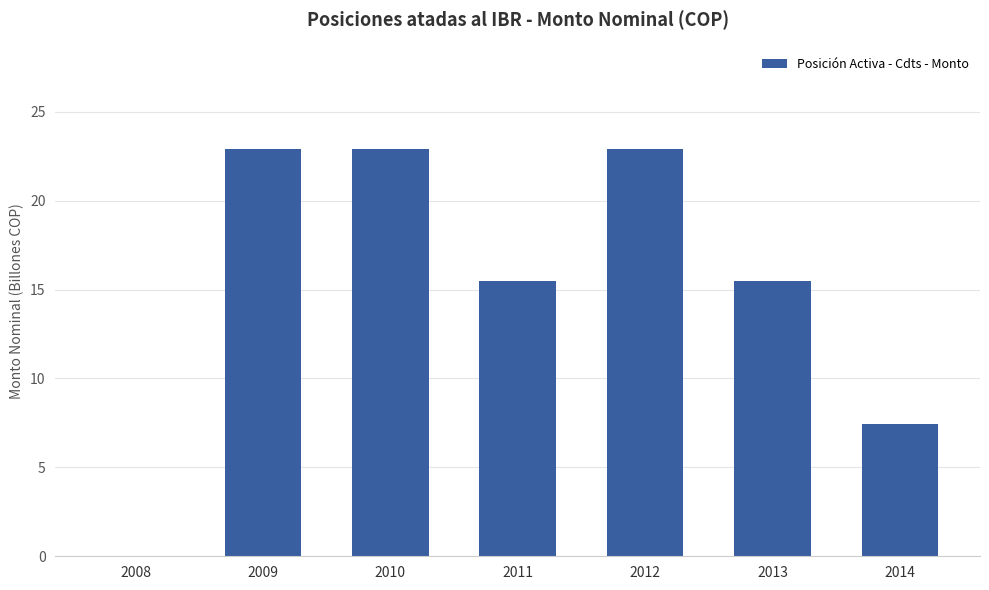

What is the ratio of the value at 2014 to the value at 2009?

0.3